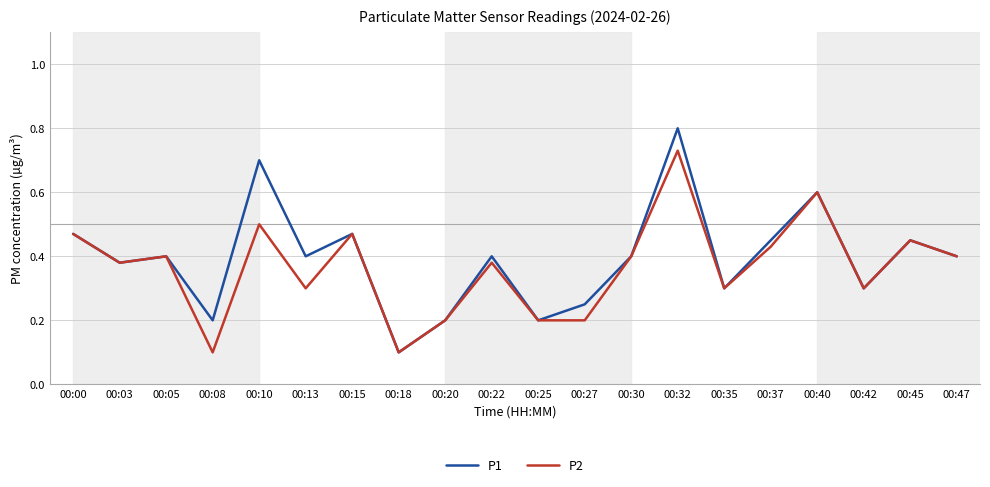

List the series in order of their peak value, lowest first.

P2, P1